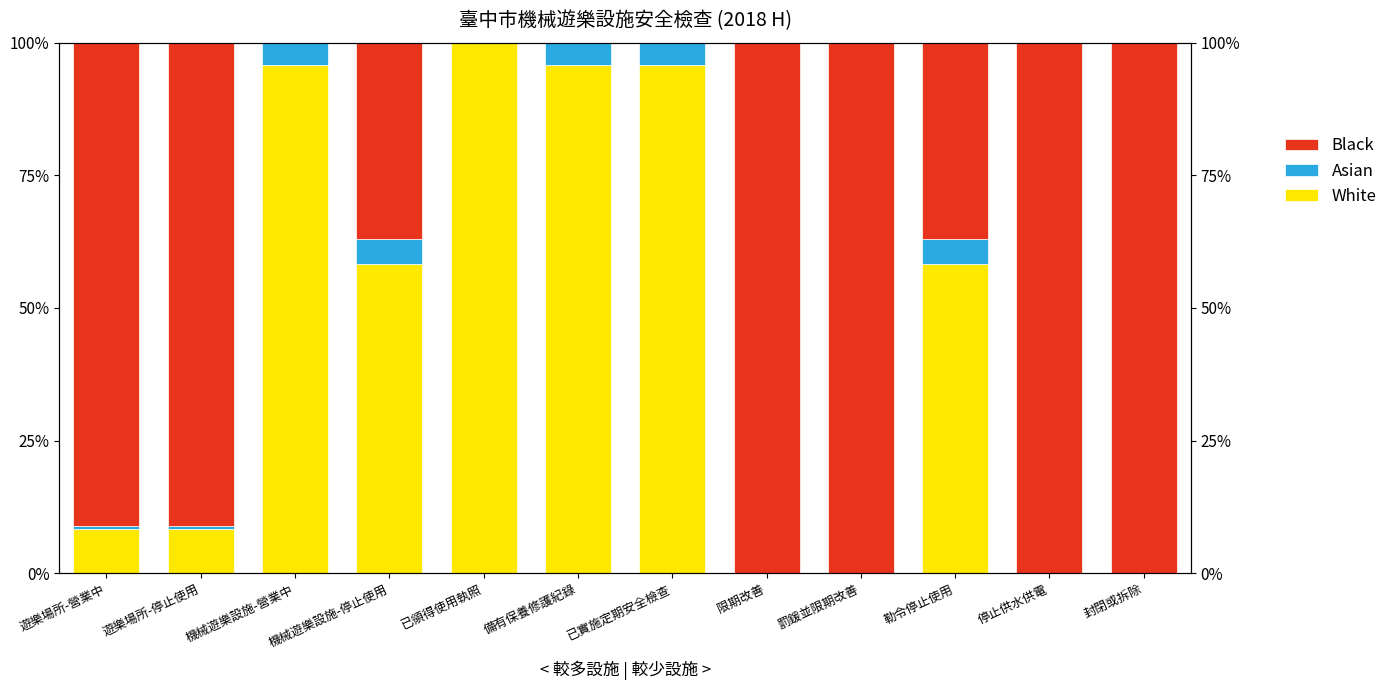

How many groups of bars are there?

12